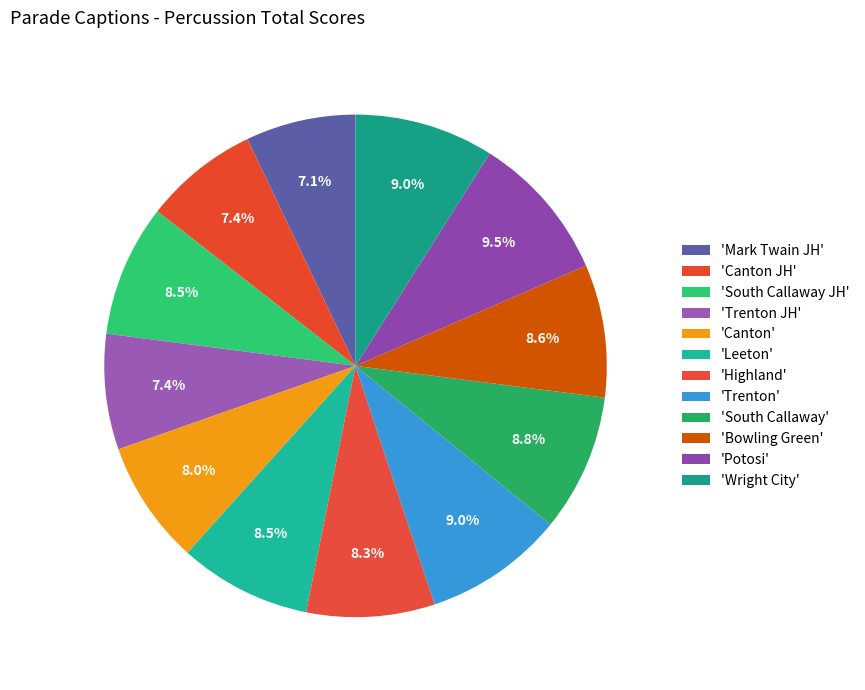

Rank the categories by value from lowest to highest.

Mark Twain JH, Canton JH, Trenton JH, Canton, Highland, South Callaway JH, Leeton, Bowling Green, South Callaway, Wright City, Trenton, Potosi